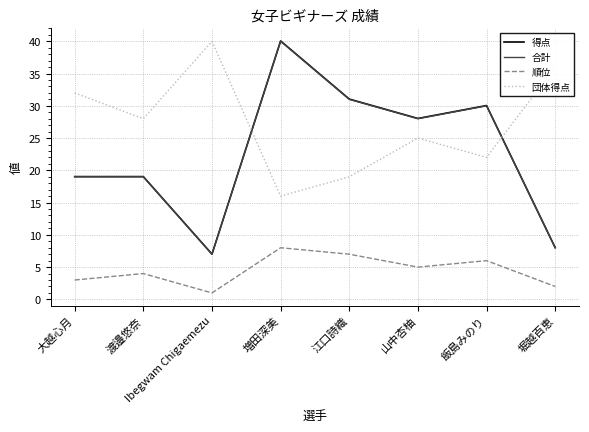

Does the chart have visible grid lines?

Yes